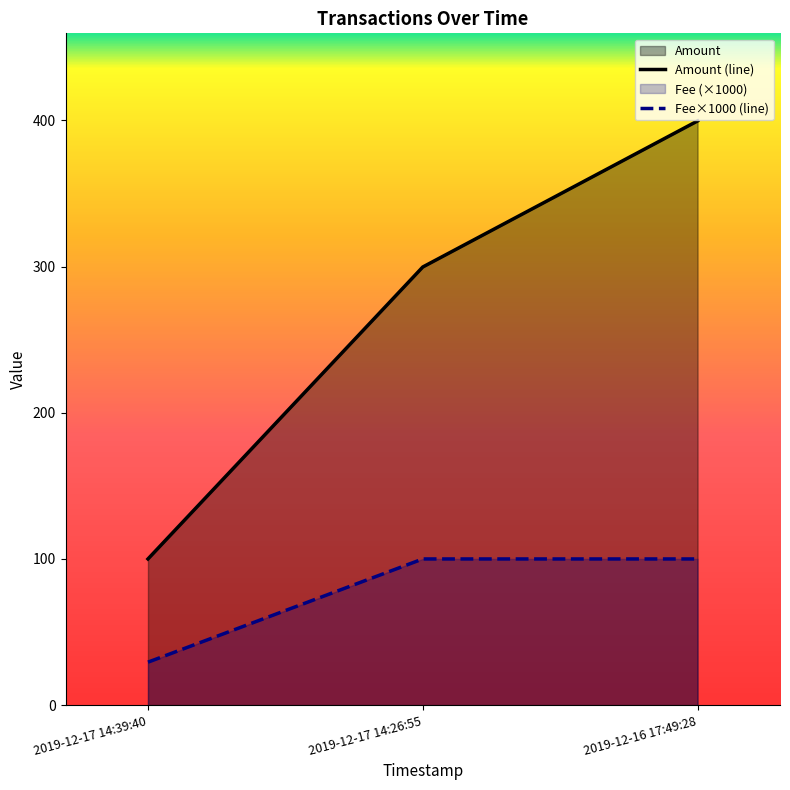

Reading left to right, what are all the values shown in this chart?

Amount: 2019-12-16 17:49:28=399.6	2019-12-17 14:26:55=299.7	2019-12-17 14:39:40=100.0
Fee: 2019-12-16 17:49:28=0.1	2019-12-17 14:26:55=0.1	2019-12-17 14:39:40=0.0